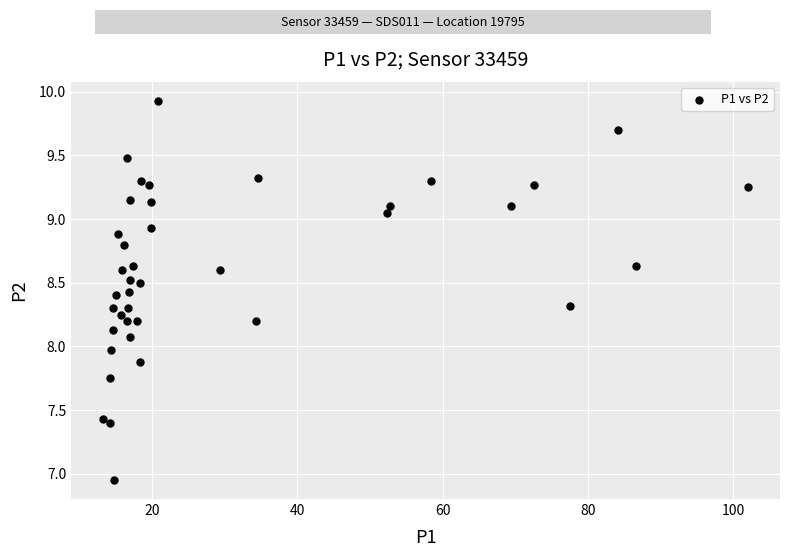

What is the range of Y values (max minus min)?

3.0